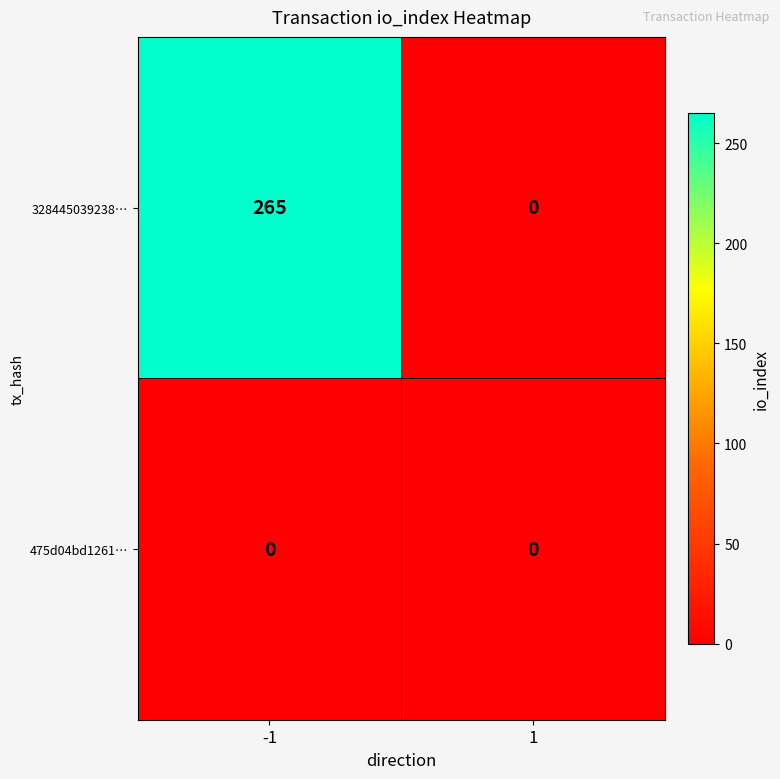

Which series changed the most between -1 and 1?

328445039238…